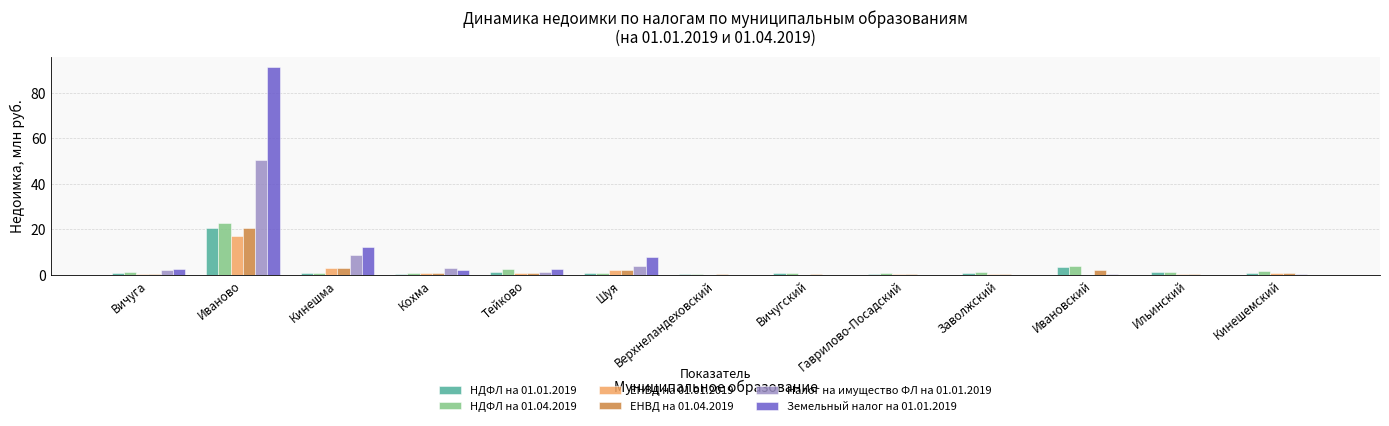

At which label is Земельный налог на 01.01.2019 closest to 45?

Кинешма